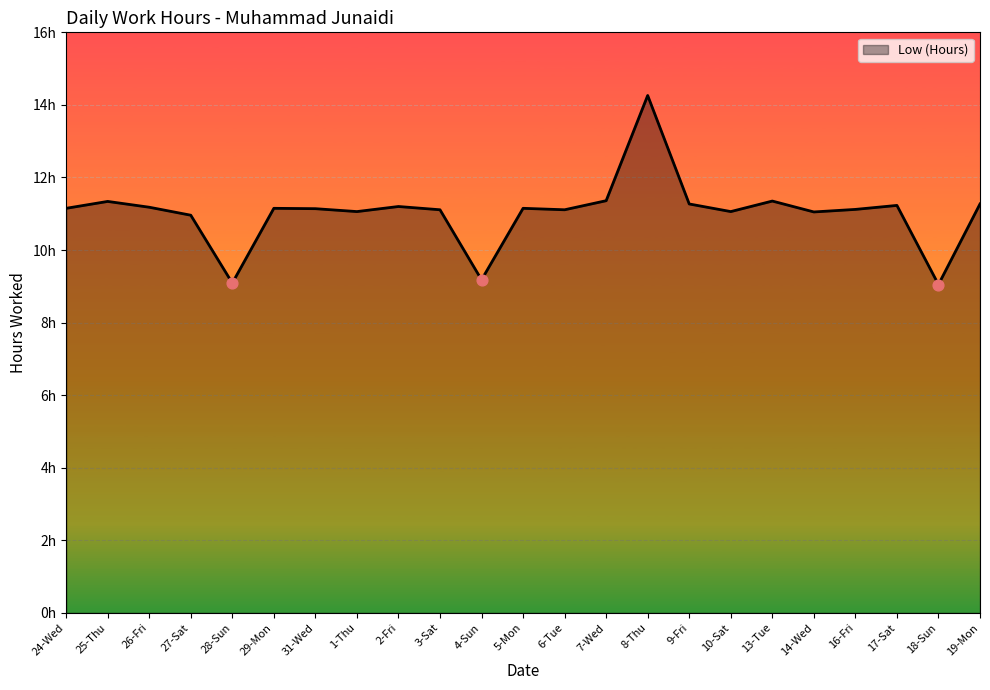

Which has a higher value, 9-Fri or 6-Tue?

9-Fri